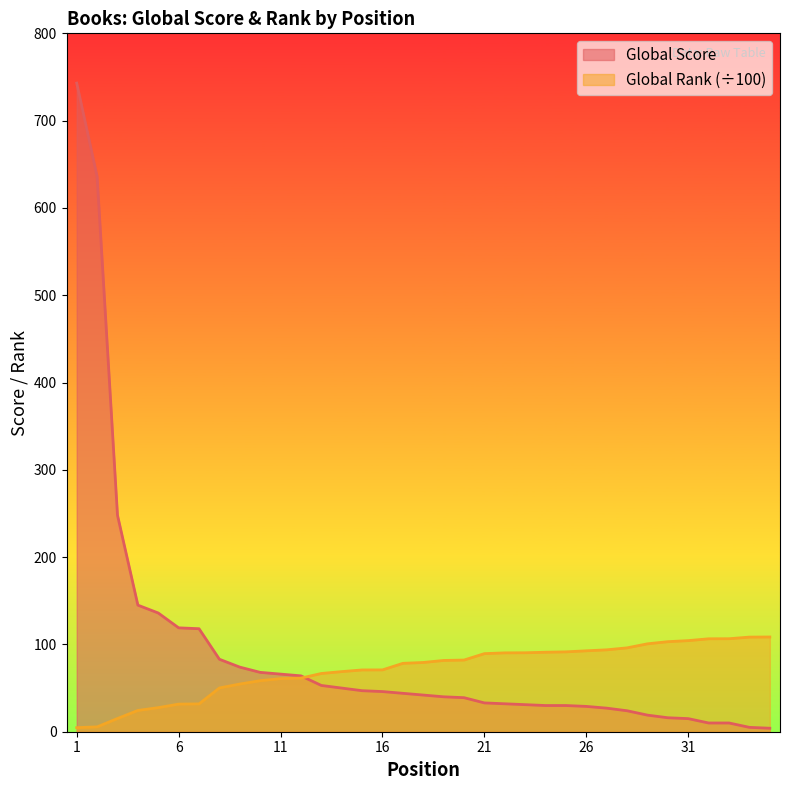

The Global Rank (scaled) series shows 70.8 at 15. True or false?

True